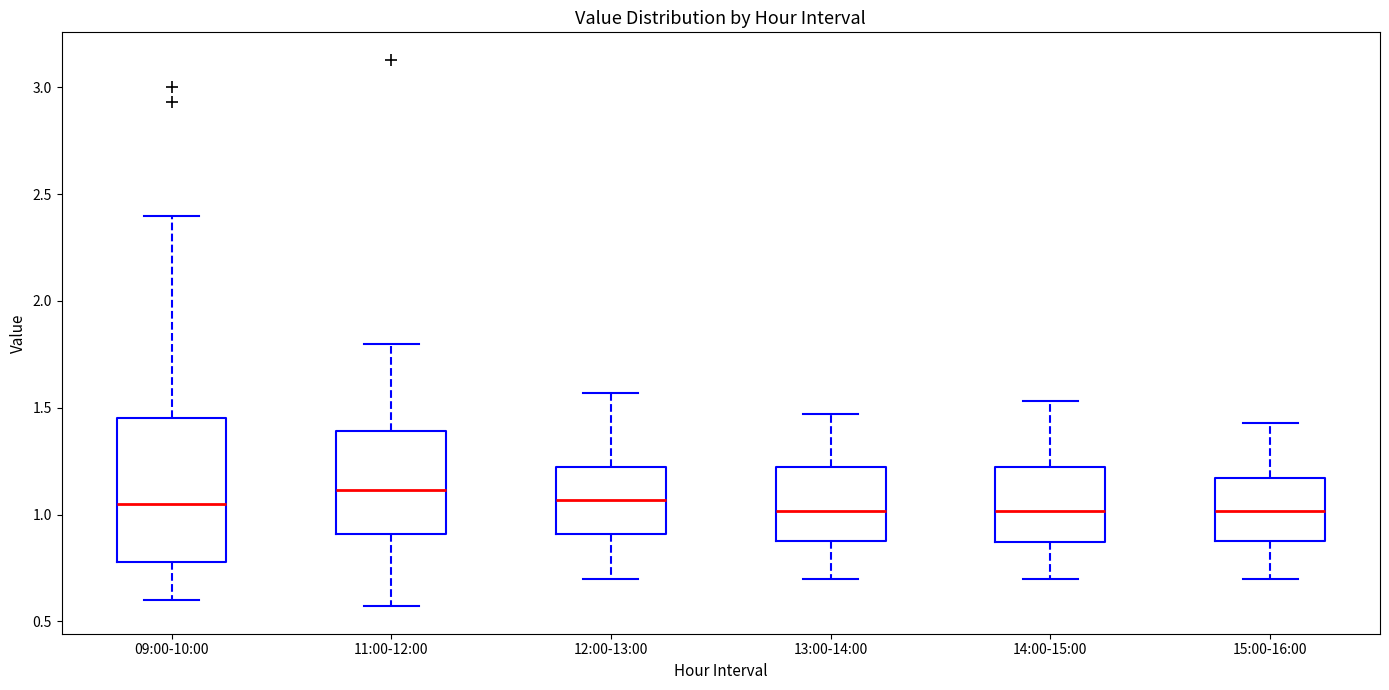

Reading left to right, transcribe this box plot: for each box, give where its median line is, the range the box spans, and where its two whiskers end, as read against the y-axis. The values are not printed on the chart, so give them approximately, as read against the axis.

09:00-10:00: median 1.05, box 0.80 to 1.45, whiskers 0.60 to 2.40
11:00-12:00: median 1.10, box 0.90 to 1.40, whiskers 0.55 to 1.80
12:00-13:00: median 1.05, box 0.90 to 1.20, whiskers 0.70 to 1.55
13:00-14:00: median 1.00, box 0.90 to 1.20, whiskers 0.70 to 1.45
14:00-15:00: median 1.00, box 0.85 to 1.20, whiskers 0.70 to 1.55
15:00-16:00: median 1.00, box 0.90 to 1.15, whiskers 0.70 to 1.45